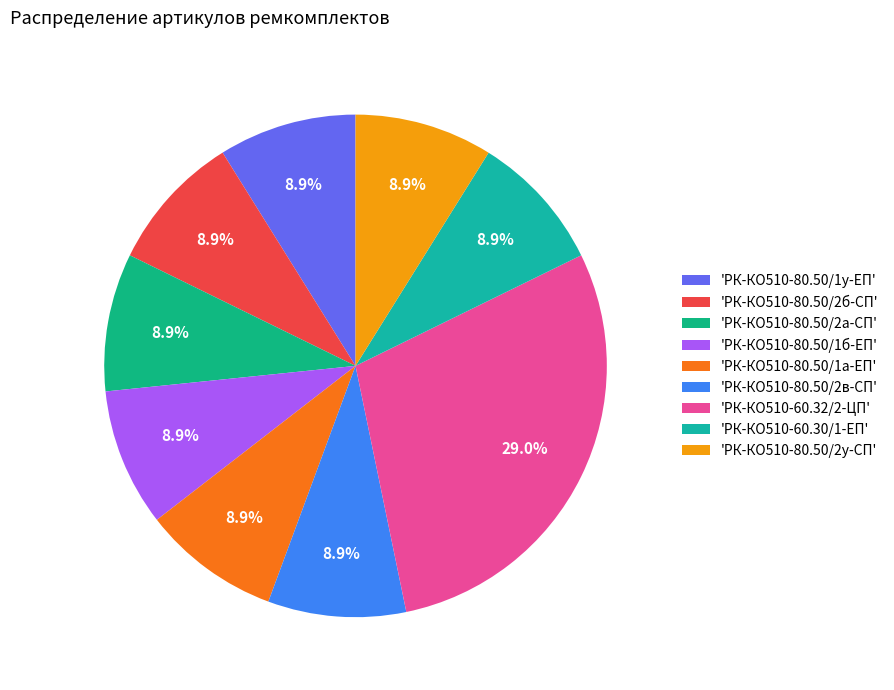

How many slices are in this pie chart?

9